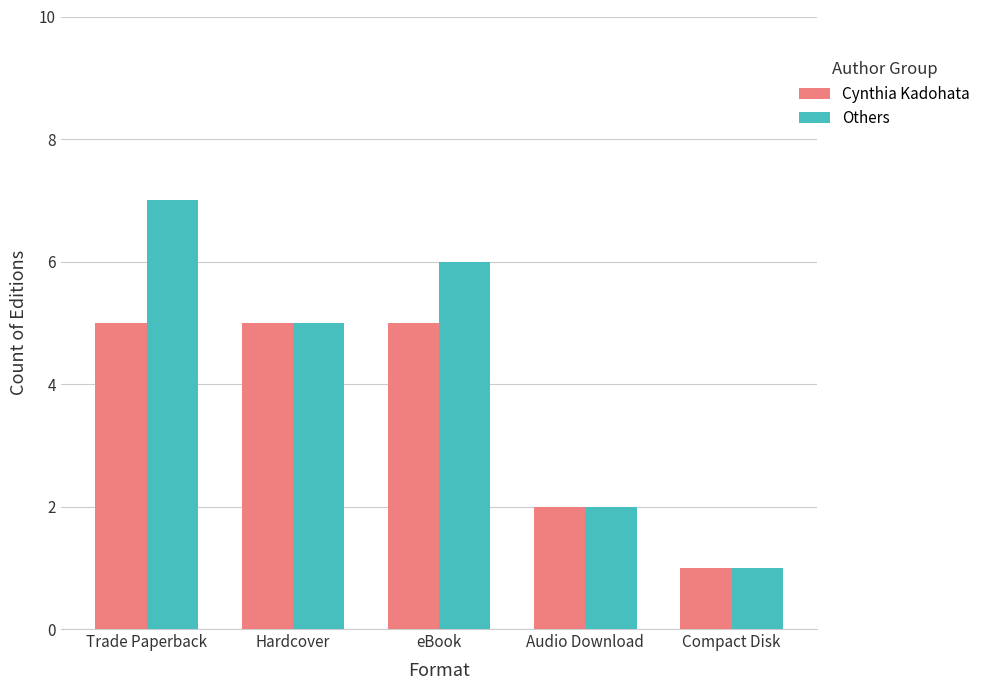

True or false: Others has a value of 2 at Trade Paperback.

False